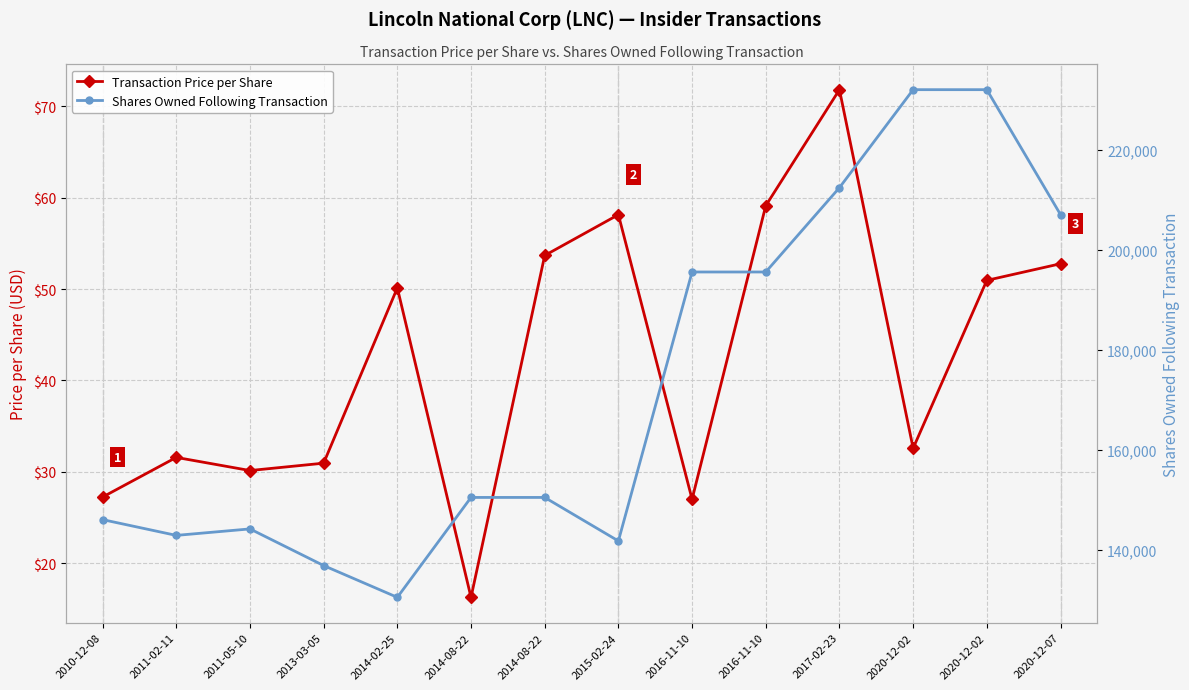

Which series has the largest total across all categories?

Shares Owned Following Transaction